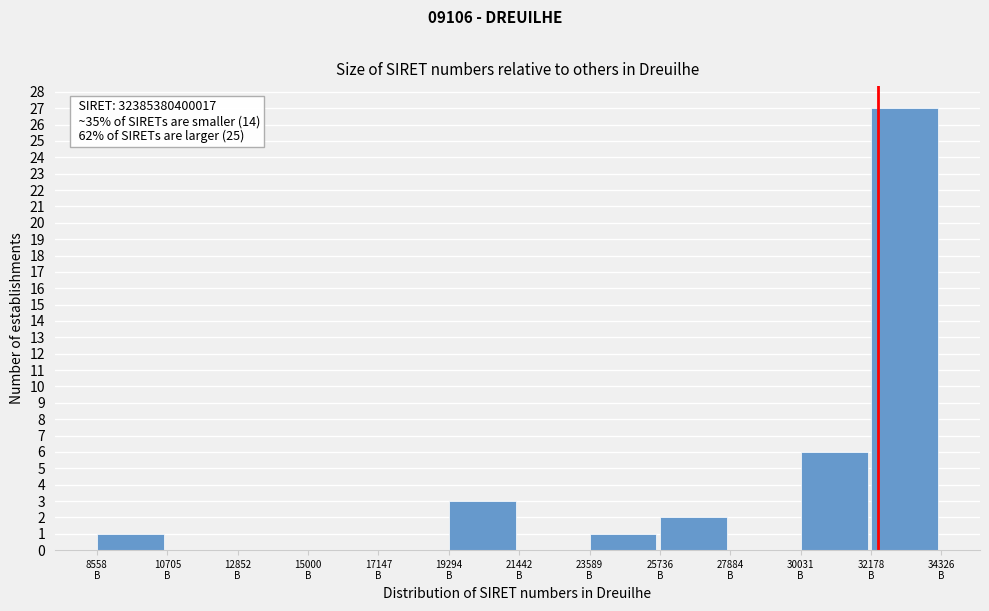

What is the maximum value shown in the chart?

27